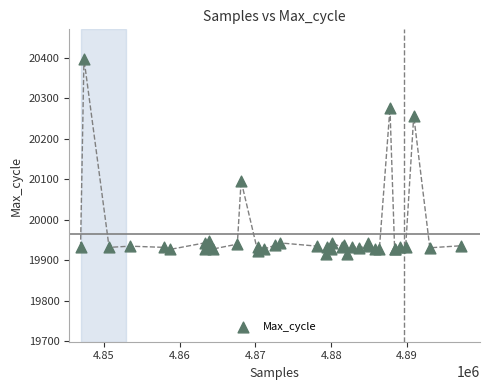

What Y value in the scatter plot is closest to 20157?

20096